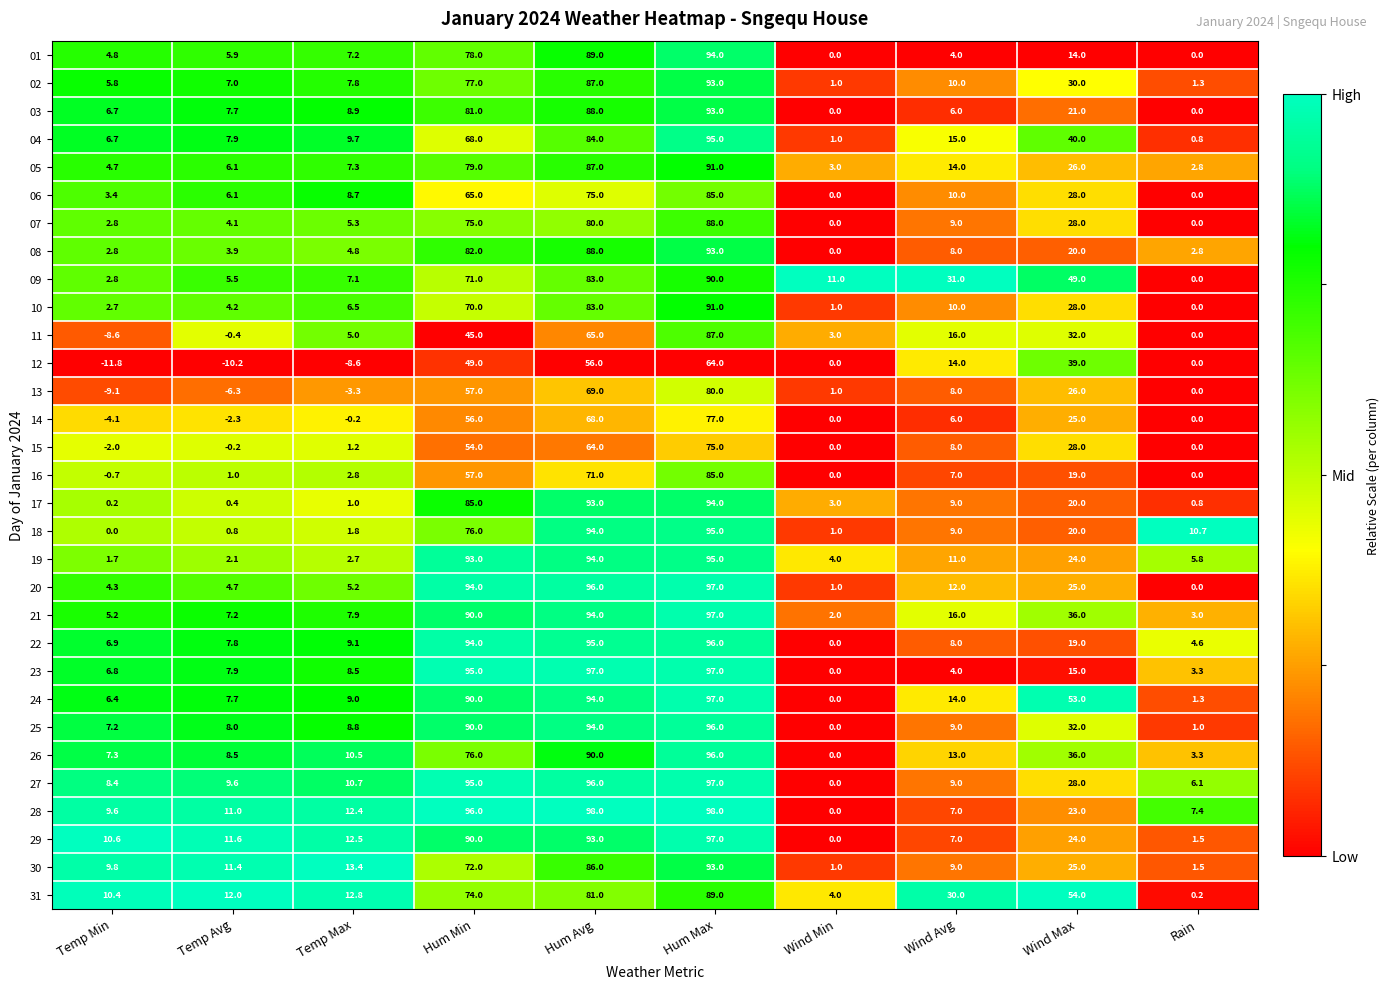

What is the average value of the 04 series?

32.8